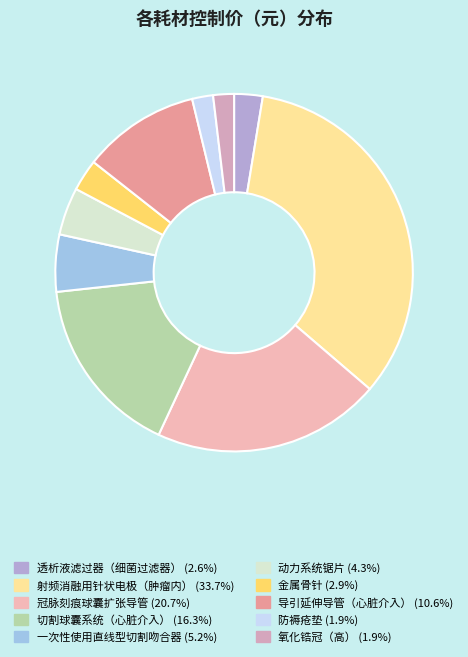

What is the ratio of the value at 导引延伸导管（心脏介入） to the value at 射频消融用针状电极（肿瘤内）?

0.3